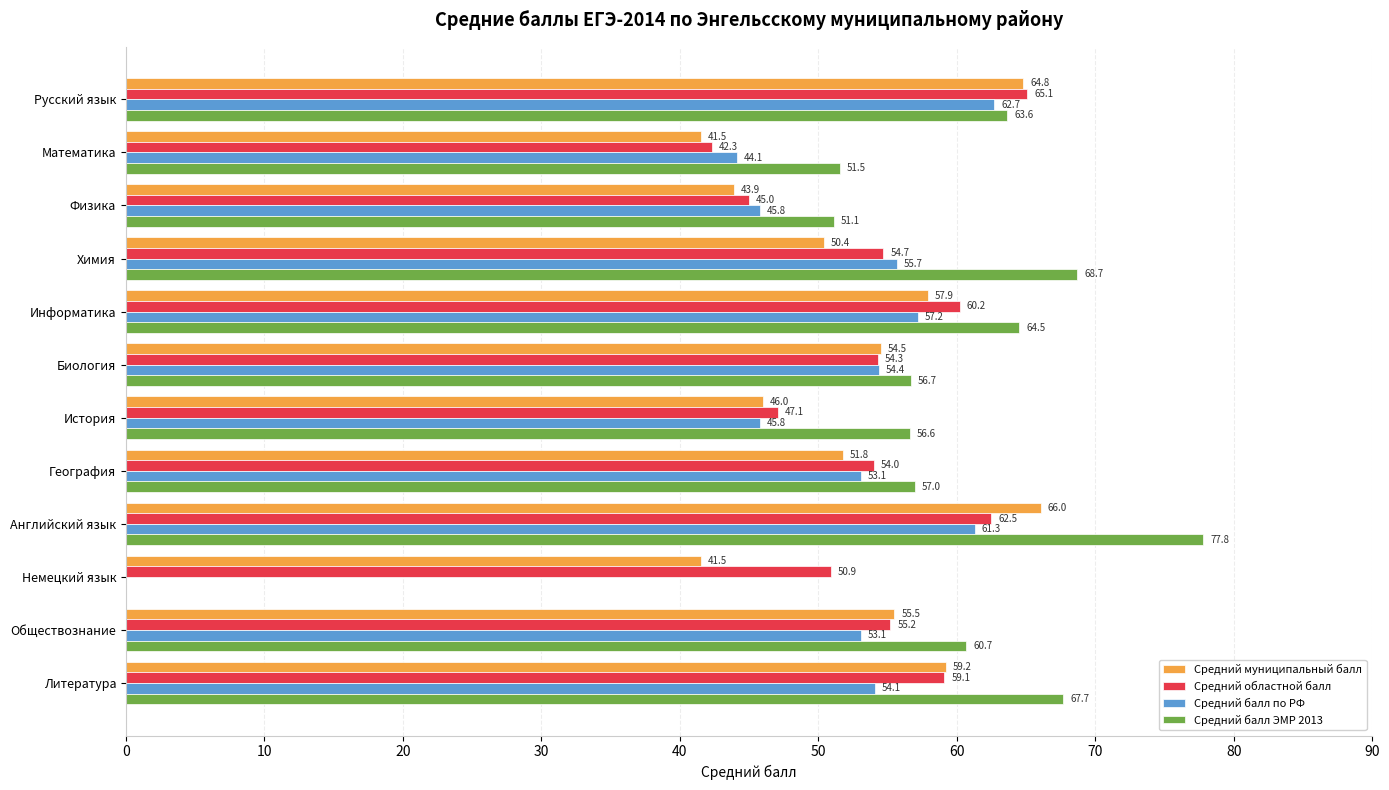

The value of Средний муниципальный балл at История is 23.4. True or false?

False